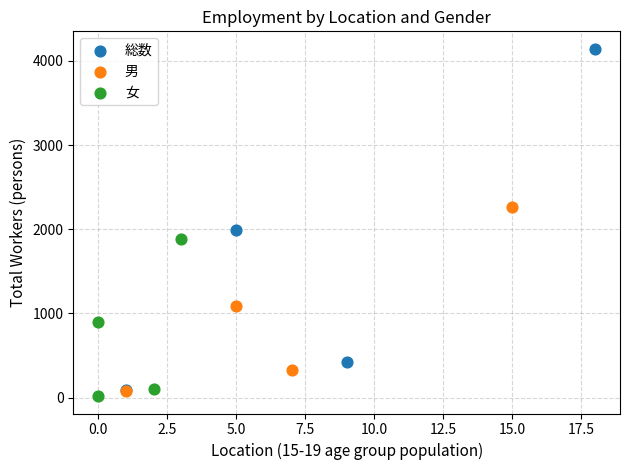

What are all the series names shown in the legend?

総数, 男, 女